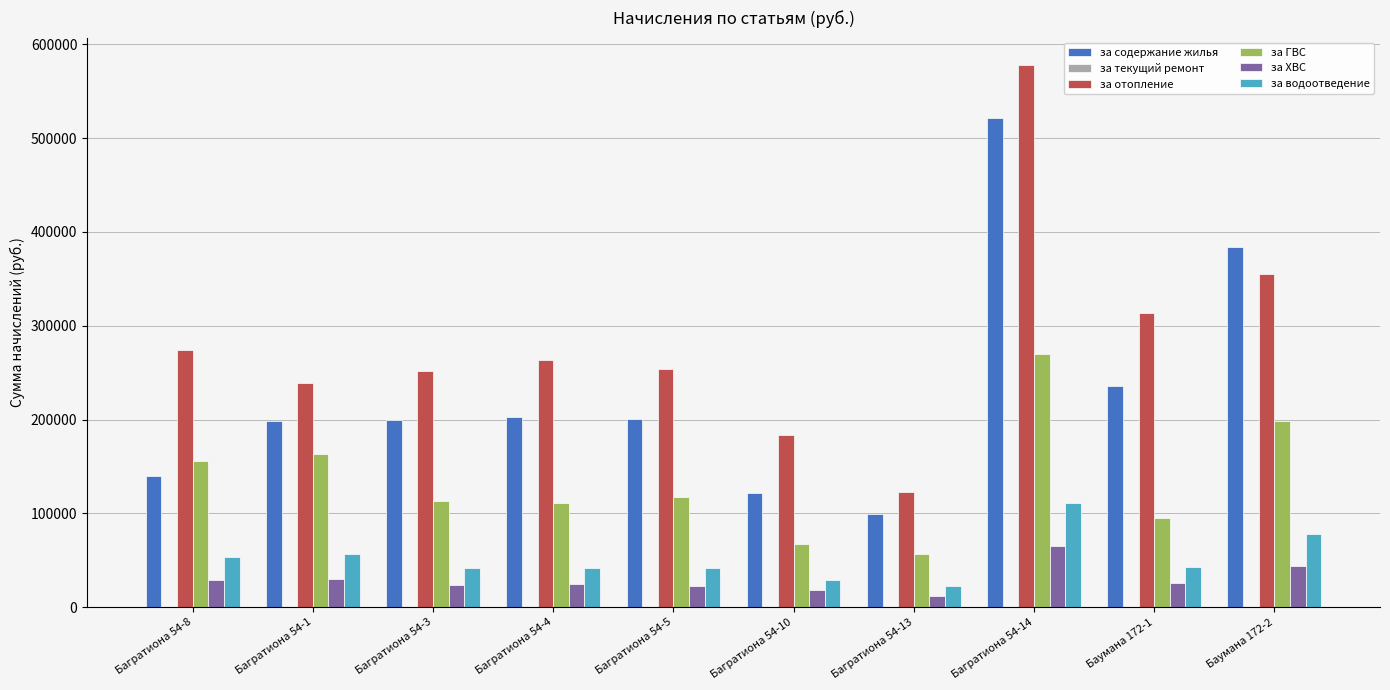

At how many categories does at least one series exceed 413865?

1